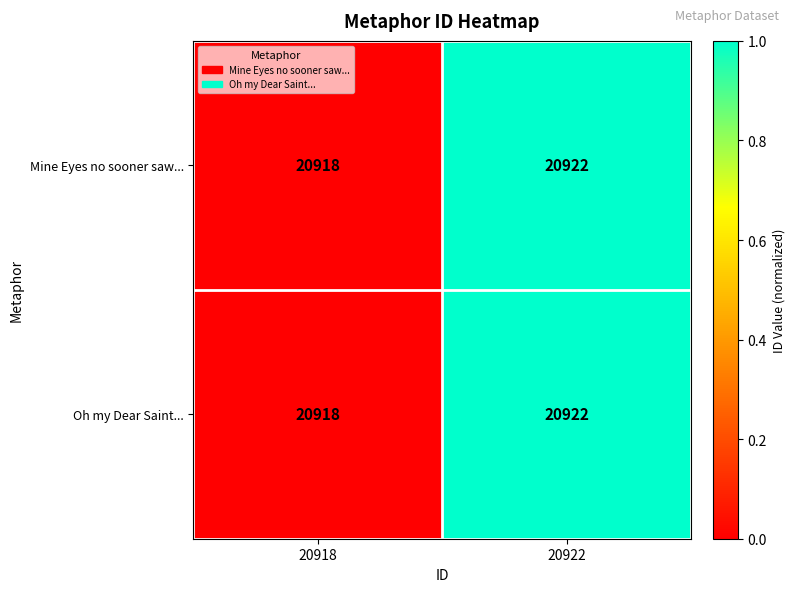

Where is Mine Eyes no sooner saw... nearest to the value 20920?

20918